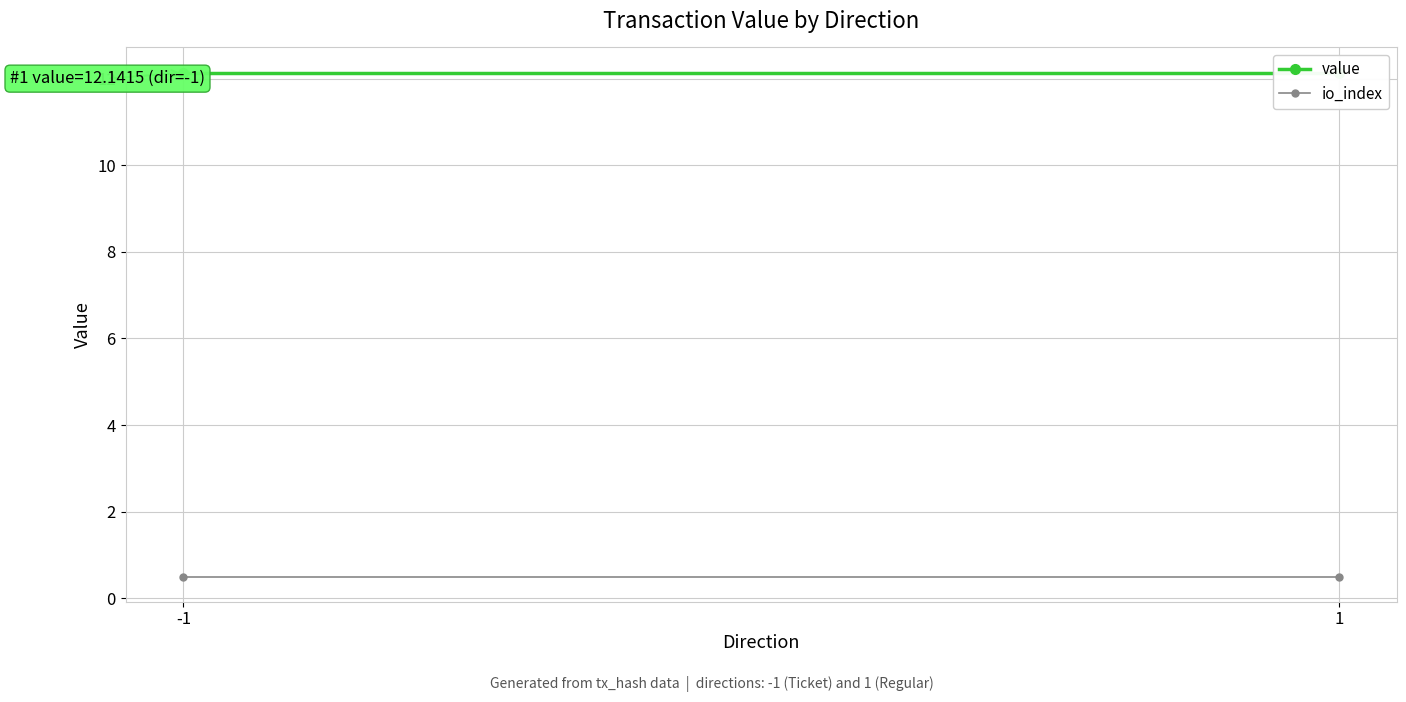

What is the value of the io_index point at the 2nd from the left?

0.5